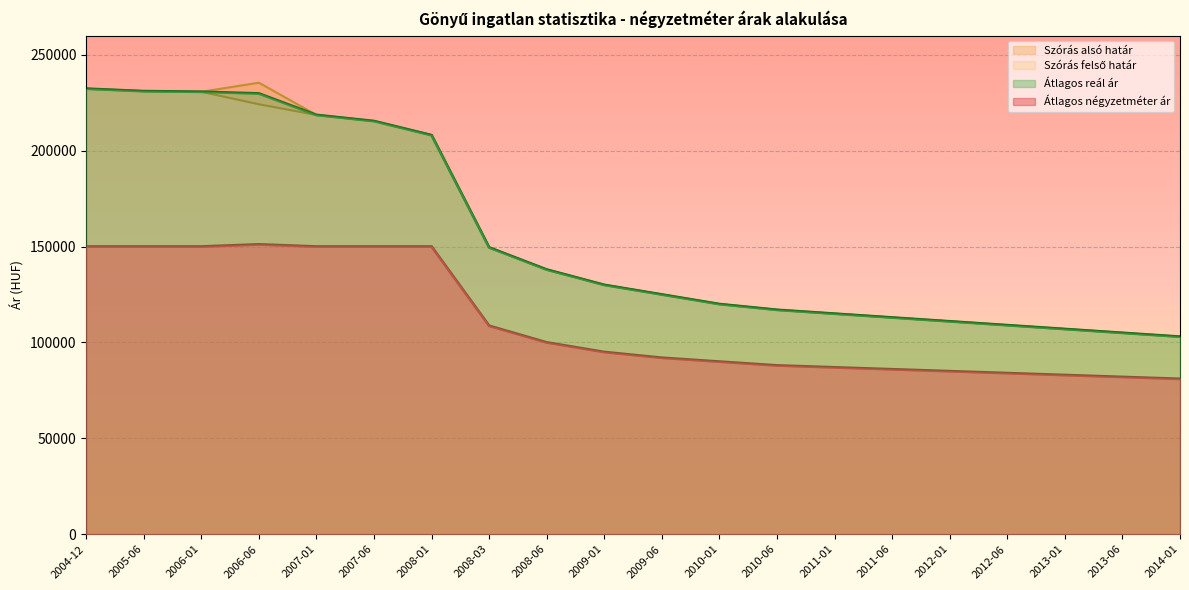

The value of Átlagos négyzetméter ár at 2006-01 is 150000. True or false?

True